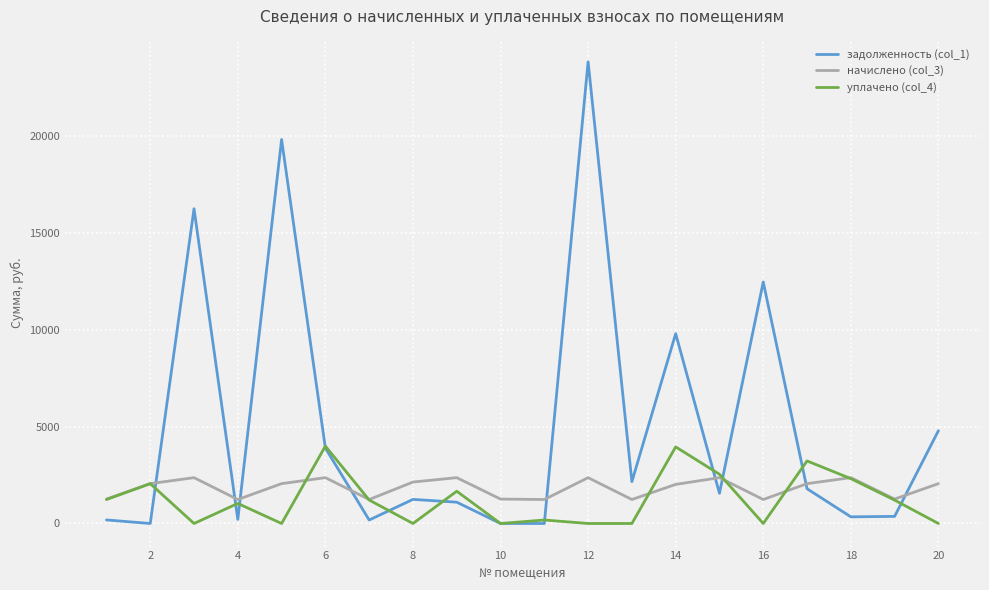

List the series in order of their overall mean, highest first.

задолженность (col_1), начислено (col_3), уплачено (col_4)